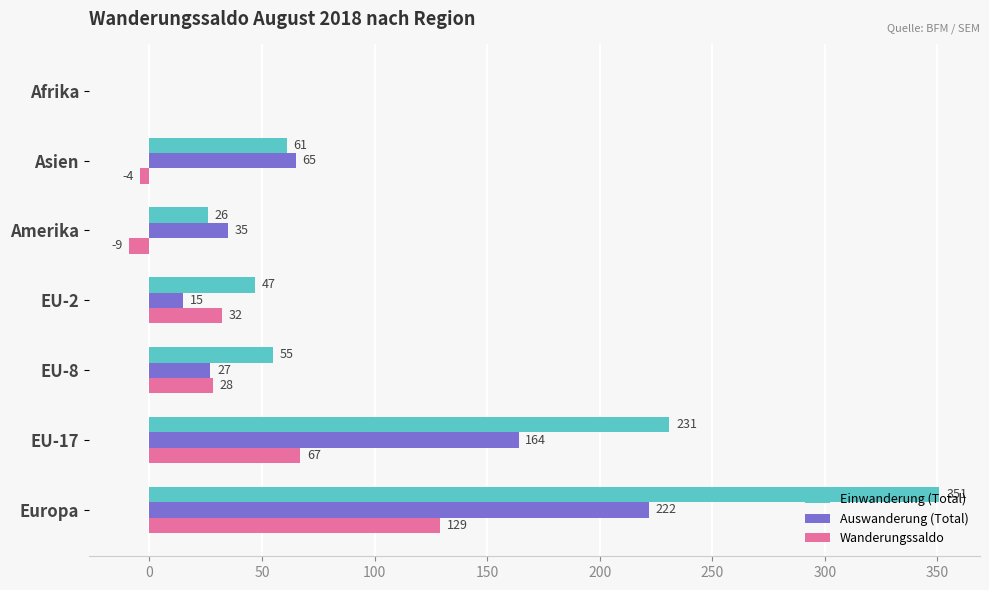

At which label is Einwanderung (Total) closest to 175?

EU-17